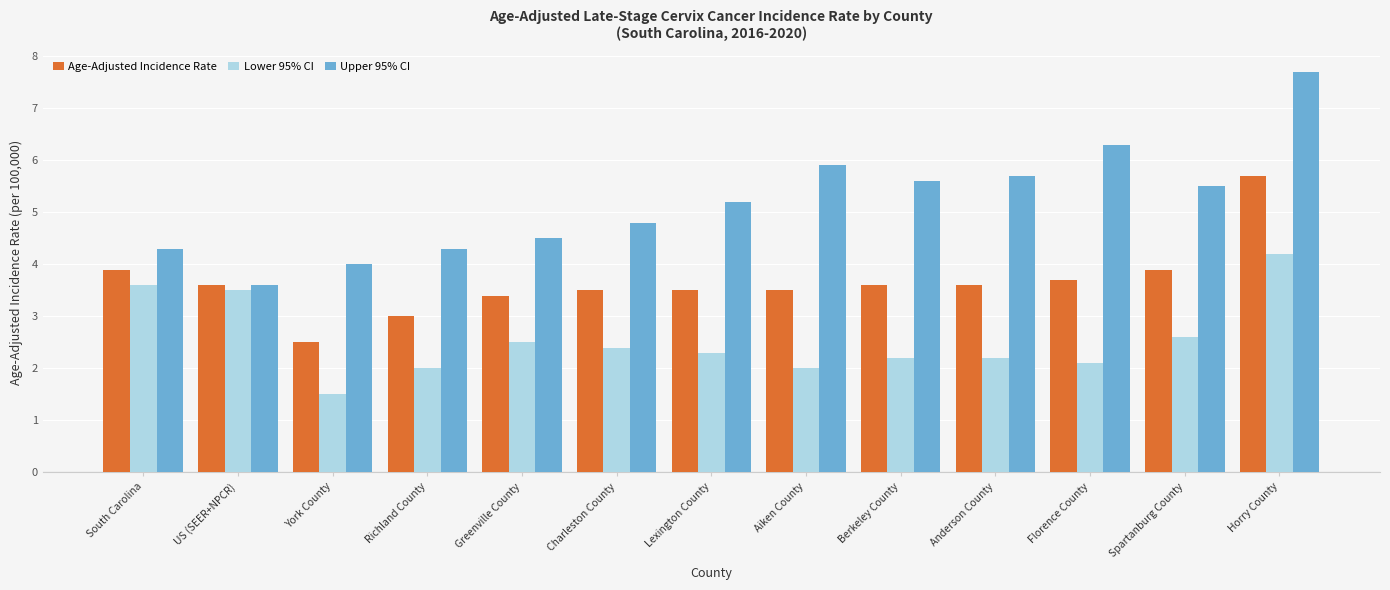

At how many categories does at least one series exceed 6?

2